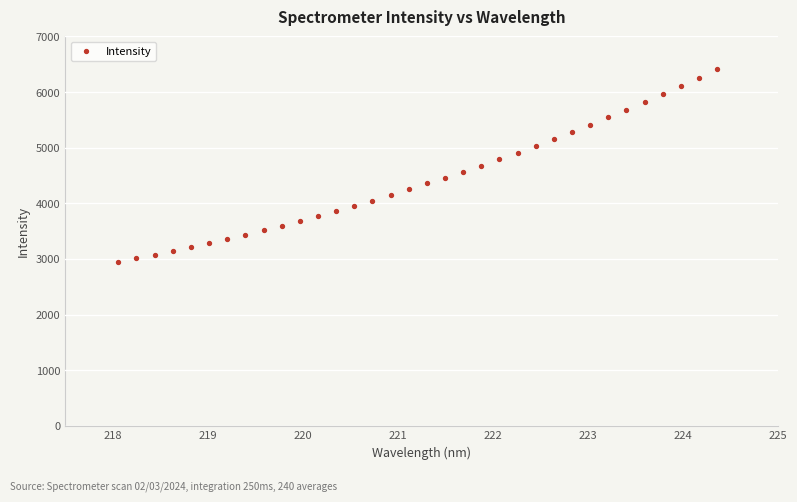

What is the range of Y values (max minus min)?

3468.2